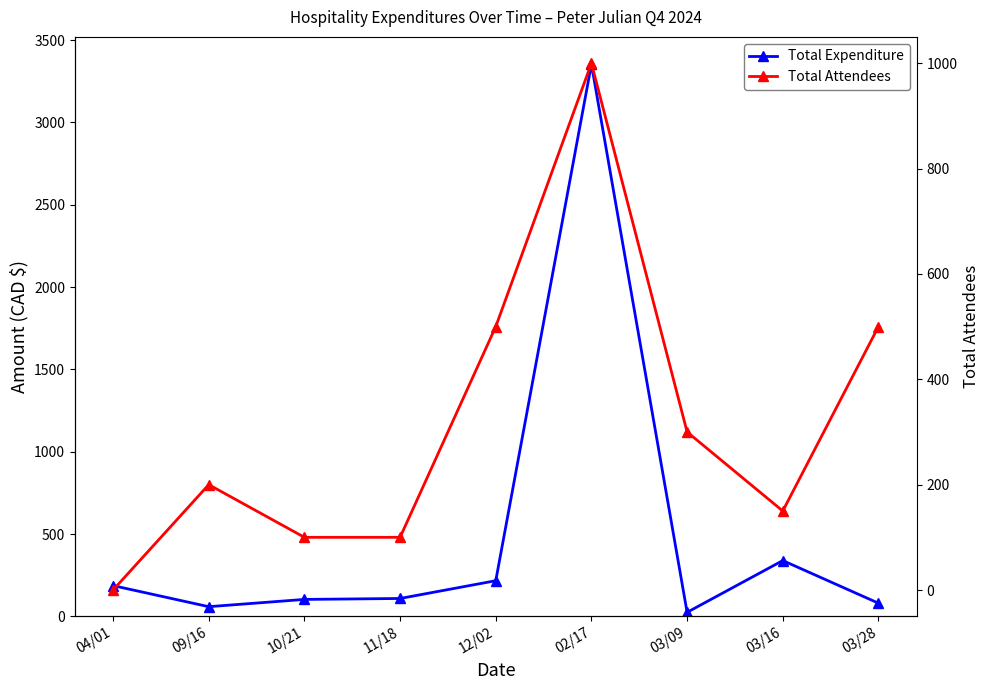

Reading left to right, transcribe all the data shown in this chart.

Total Expenditure: 186.7	58.7	102.8	108.5	216.5	3353.0	24.5	338.8	80.0
Total Attendees: 0.0	200.0	100.0	100.0	500.0	1000.0	300.0	150.0	500.0